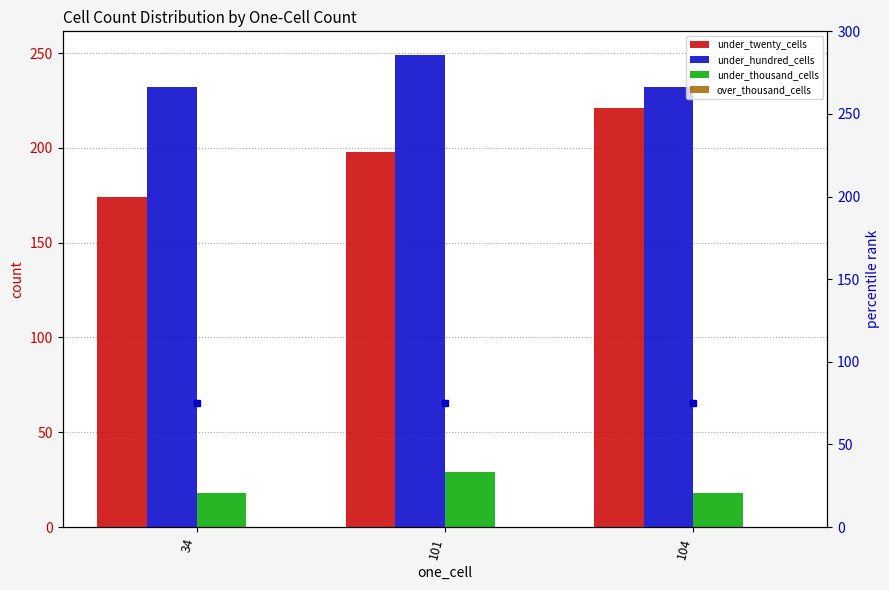

At how many categories does at least one series exceed 142?

3